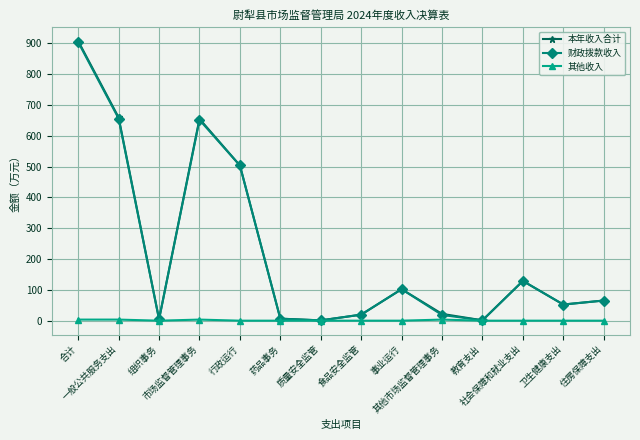

What is the label of the 5th point from the left?

行政运行